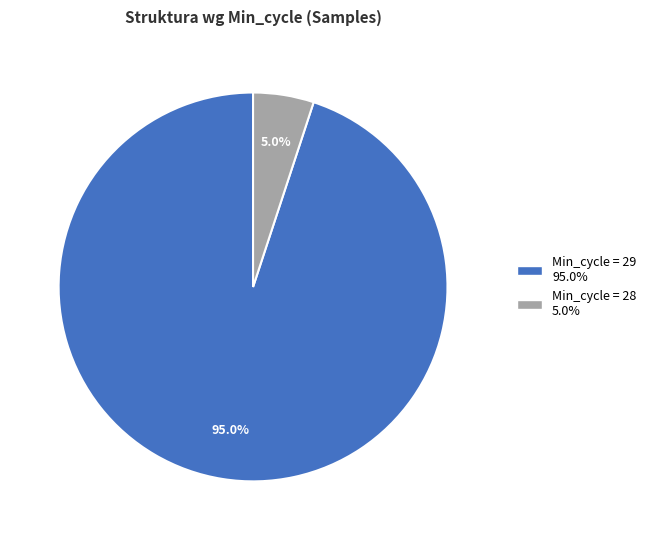

Which slice is the largest?

Min_cycle = 29 95.0%